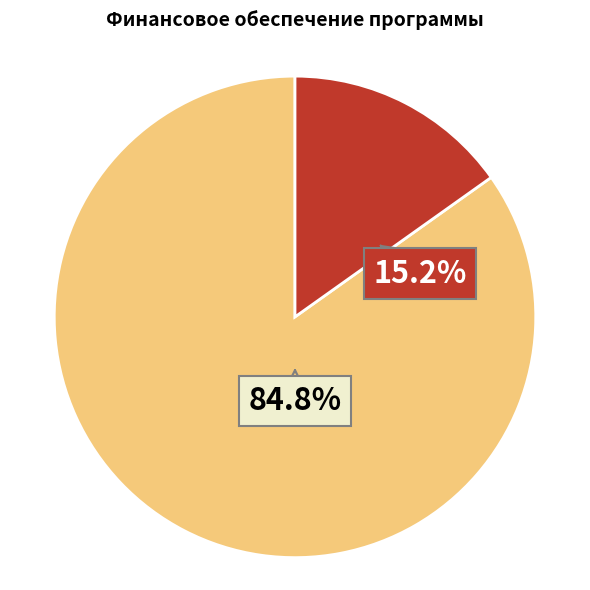

Does any single category account for the majority?

Yes